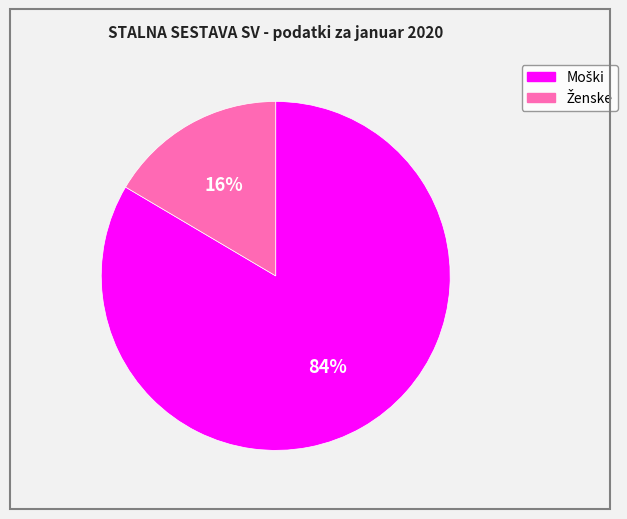

Is there any slice that represents more than half of the pie?

Yes